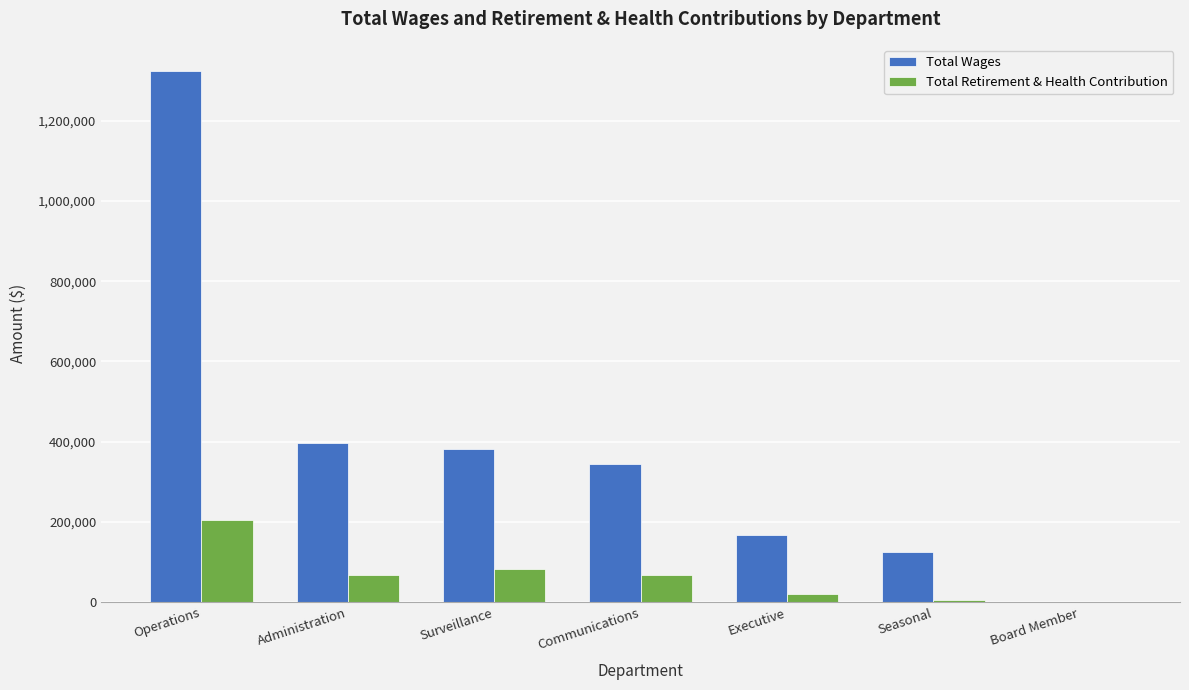

At which category is the sum across all series the highest?

Operations